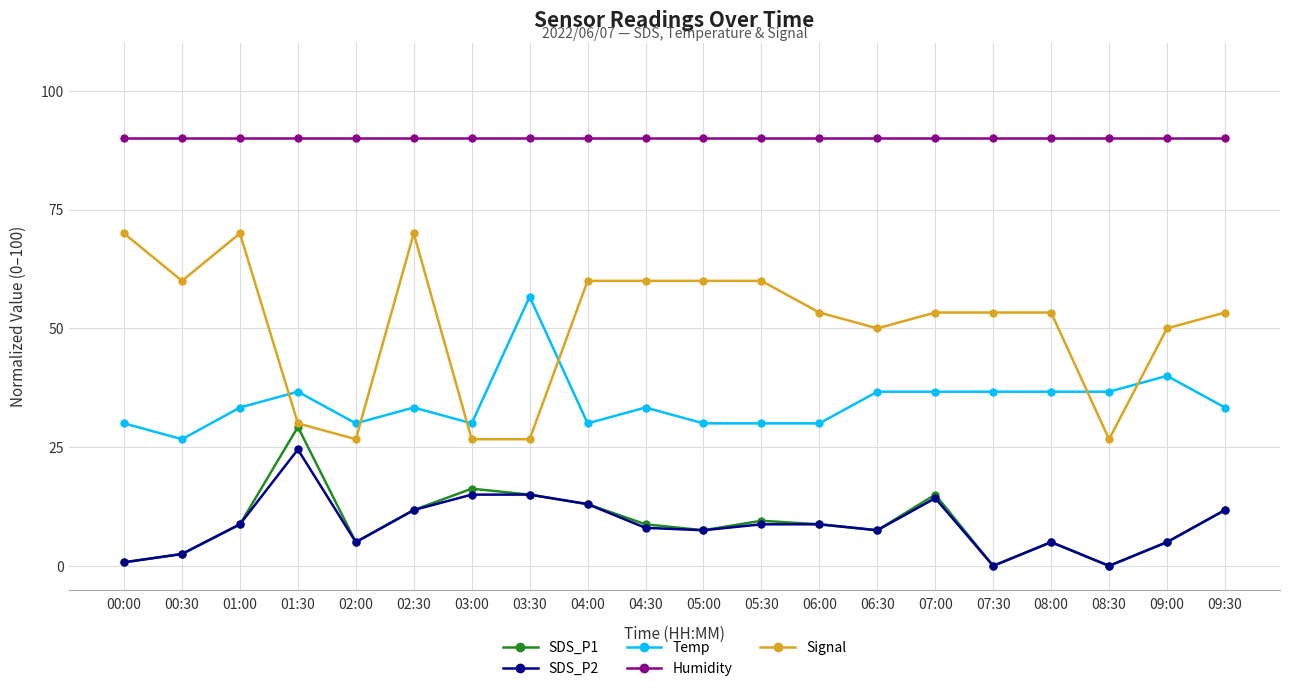

Which series has the widest spread of values?

Signal